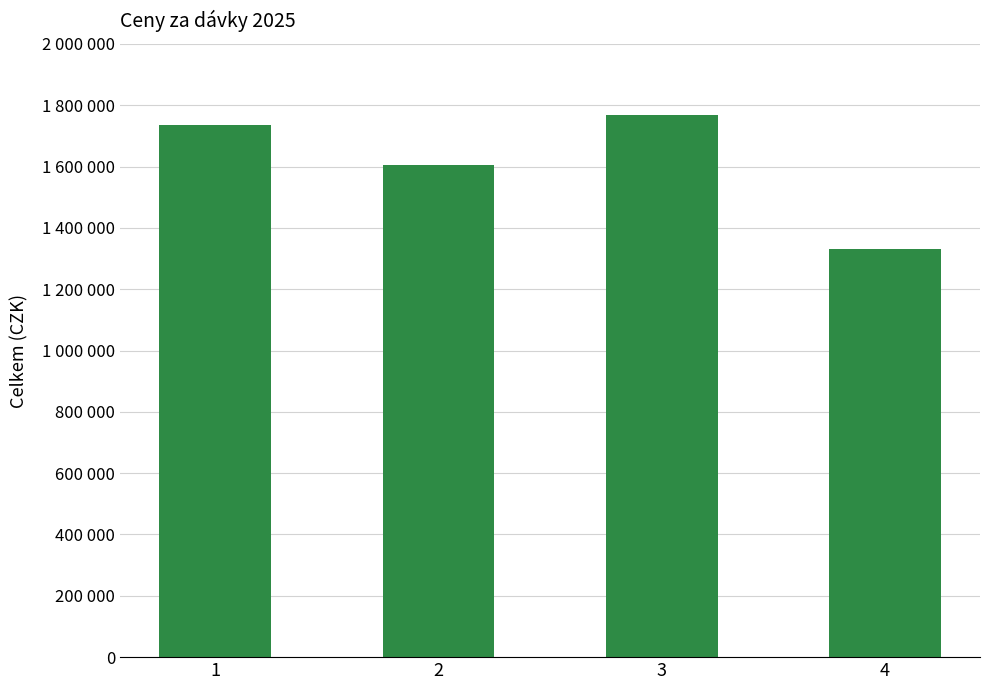

List the labels in order of value, largest first.

3, 1, 2, 4